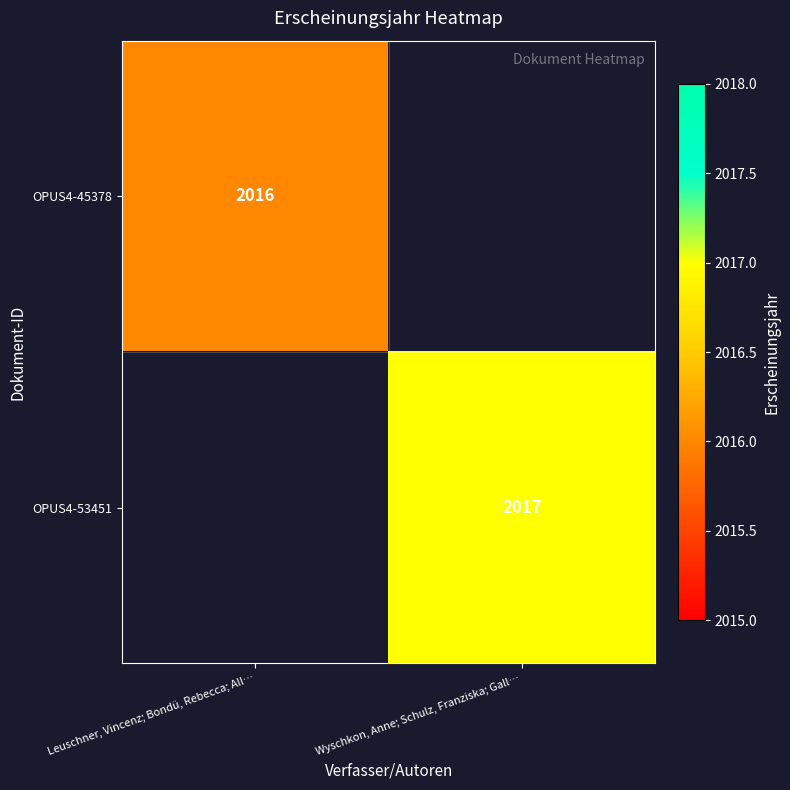

Is it true that OPUS4-45378 equals 2016 at Leuschner, Vincenz; Bondü, Rebecca; All…?

True